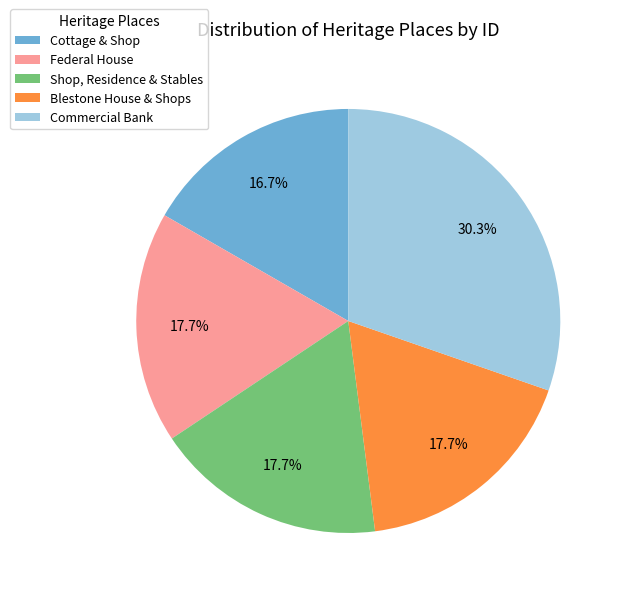

To the nearest percent, what is the average slice percentage?

20%